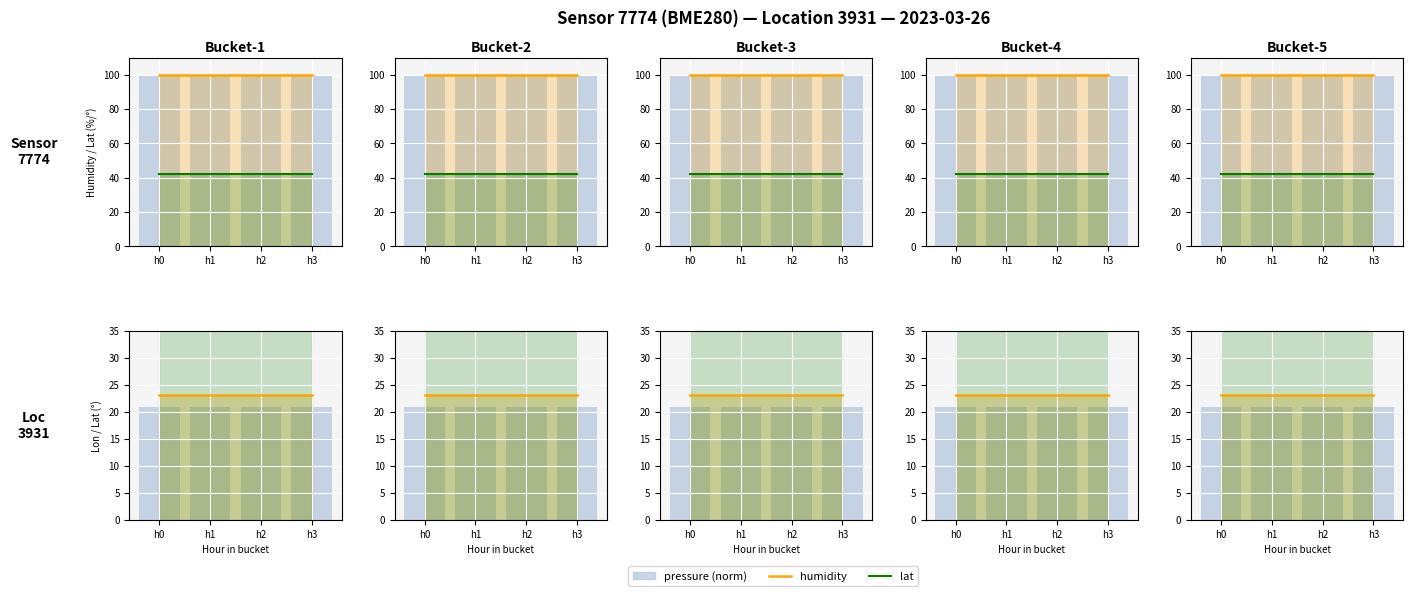

How many groups of bars are there?

4